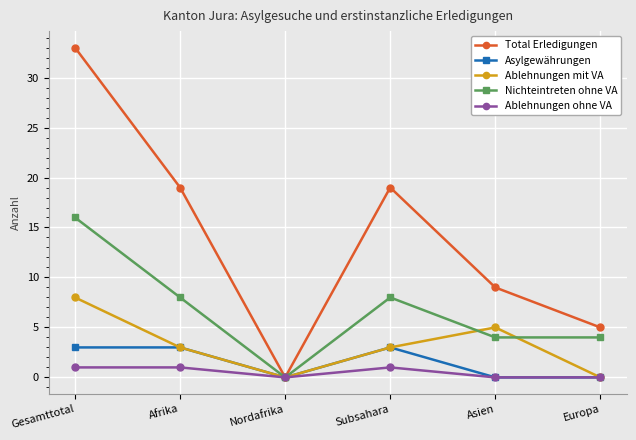

What is the difference between the second highest and second lowest values in the Ablehnungen ohne VA series?

1